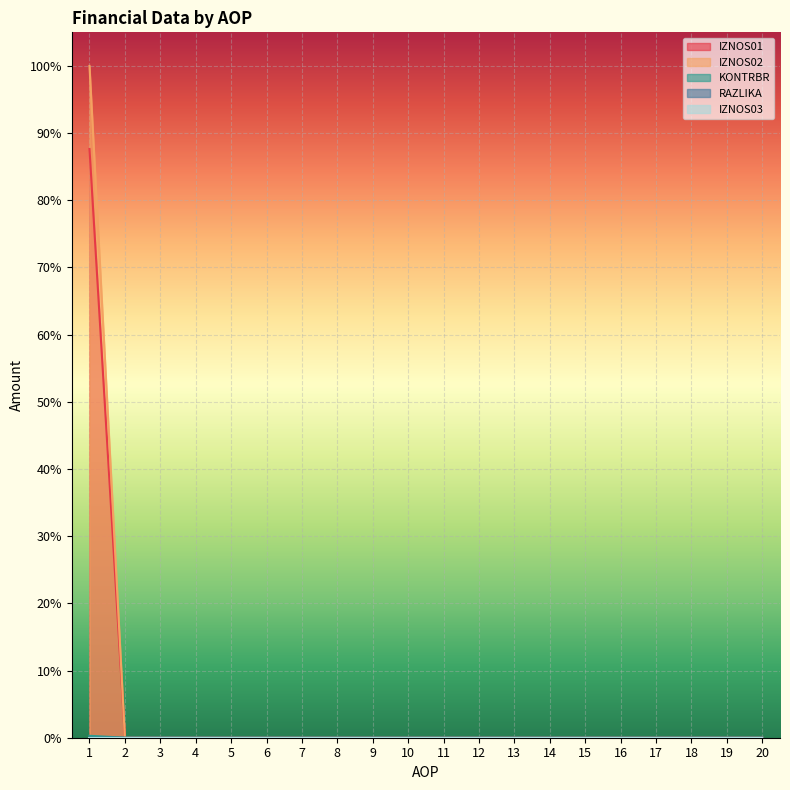

The value of IZNOS02 at 4 is 0.6. True or false?

False